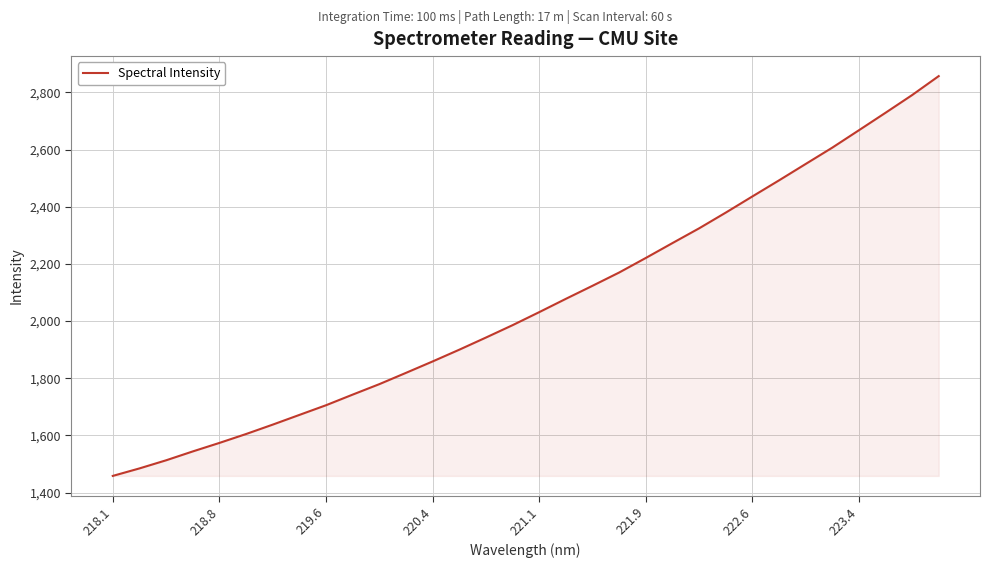

True or false: the data has more than 2 interior local peaks.

False